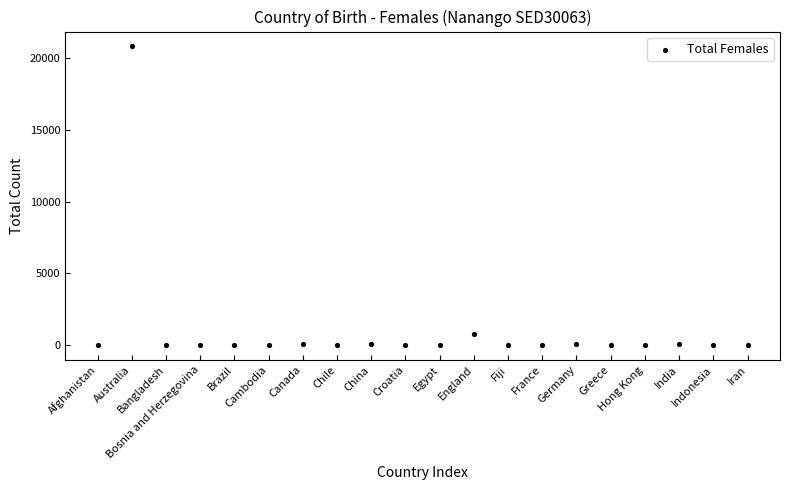

What Y value in the scatter plot is closest to 10415?

748